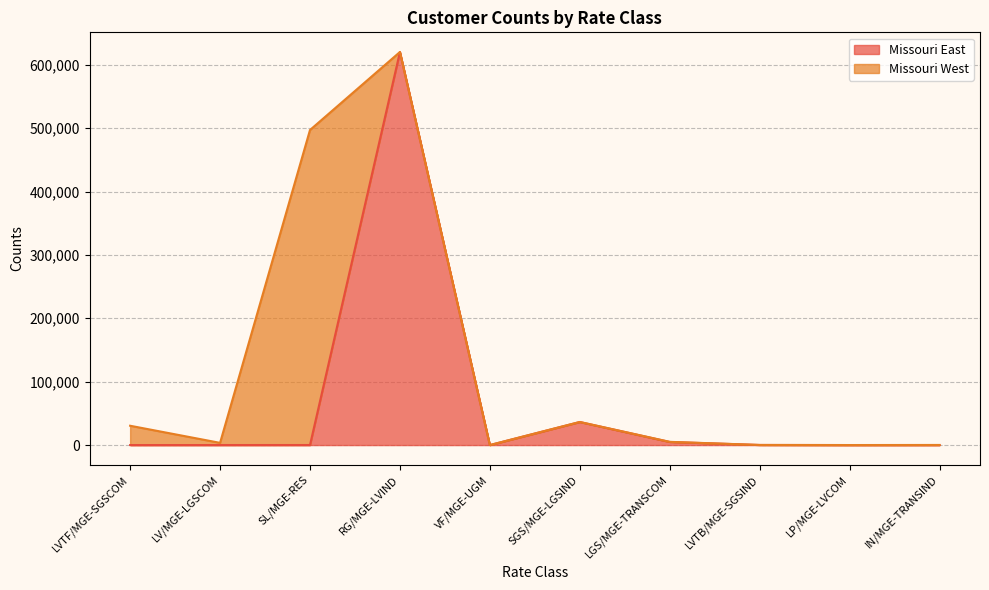

The chart shows a value of 10434 at SGS/MGE-LGSIND. True or false?

False